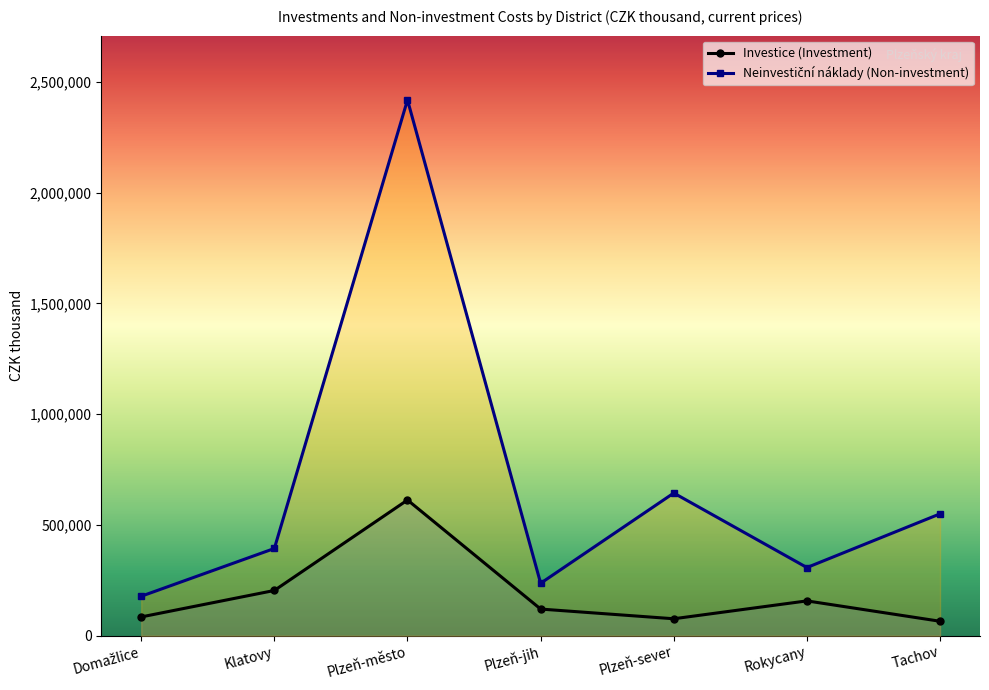

Is the value of Neinvestiční náklady (Non-investment) at Tachov greater than the value of Investice (Investment) at Tachov?

Yes